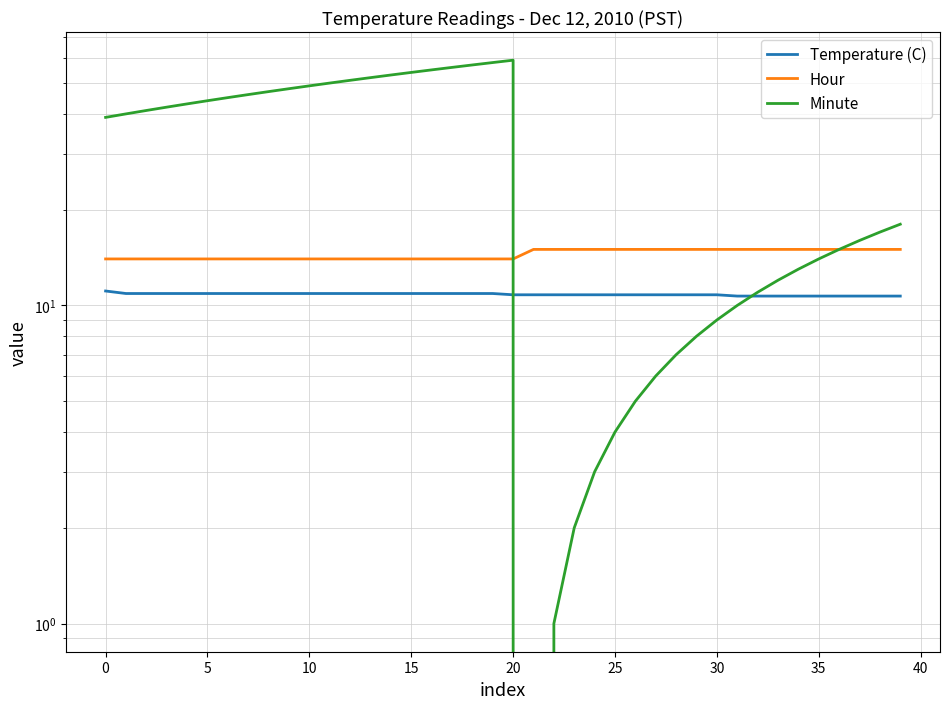

Which label corresponds to the largest value in the chart?

20